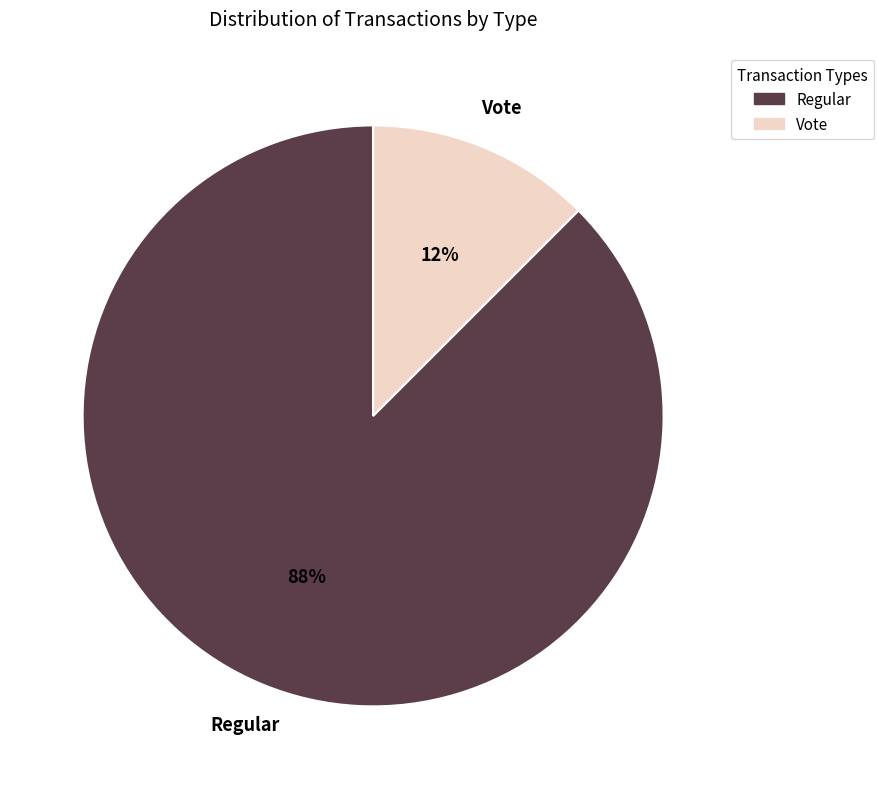

True or false: Regular accounts for 88% of the total.

True